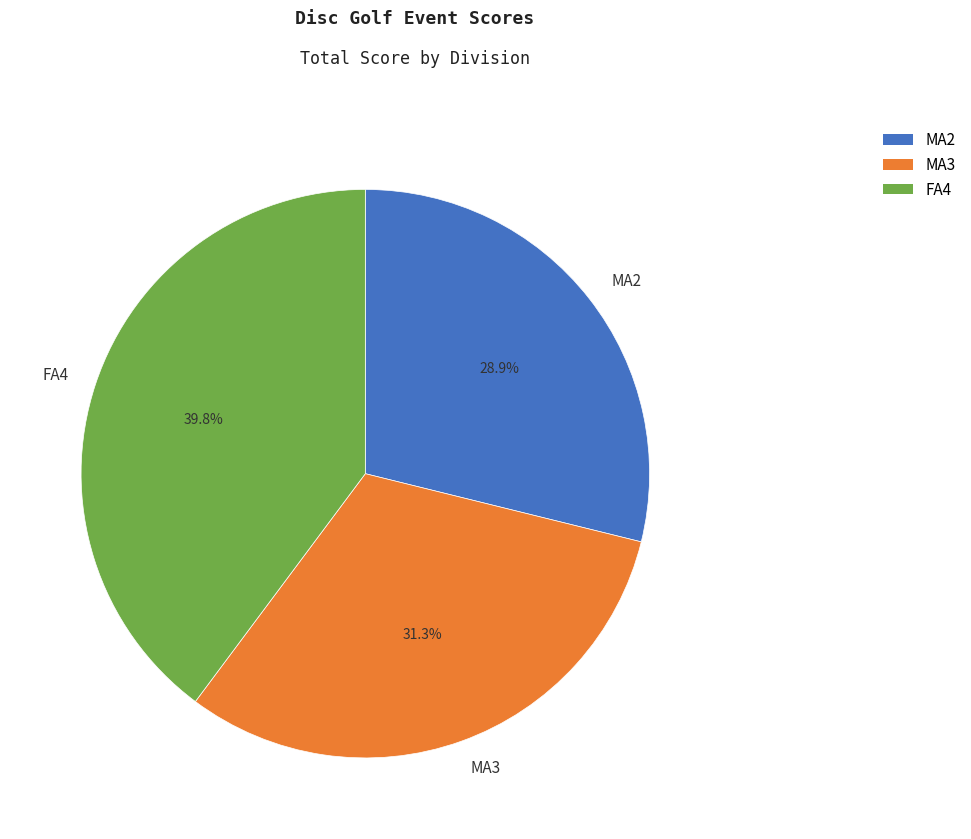

Is there any slice that represents more than half of the pie?

No